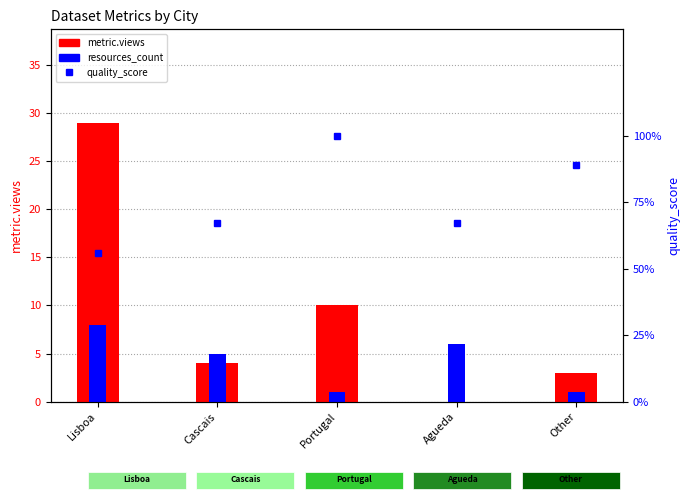

What are all the series names shown in the legend?

metric.views, resources_count, quality_score